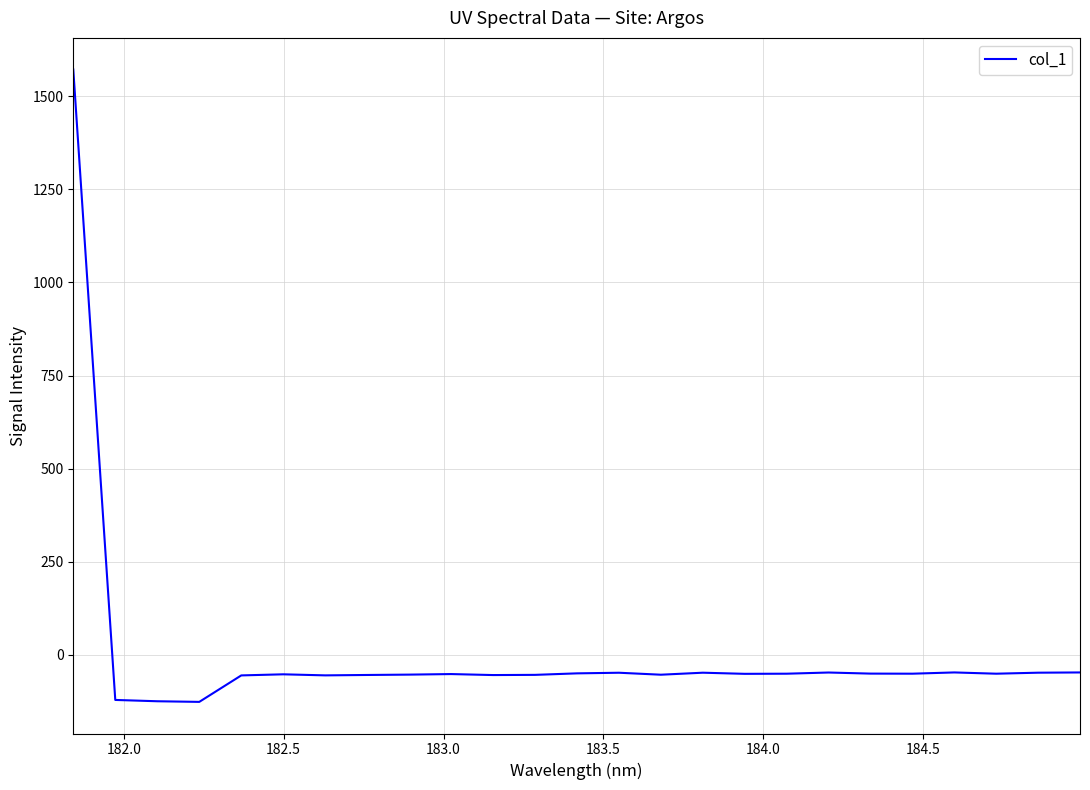

What is the maximum value shown in the chart?

1572.0